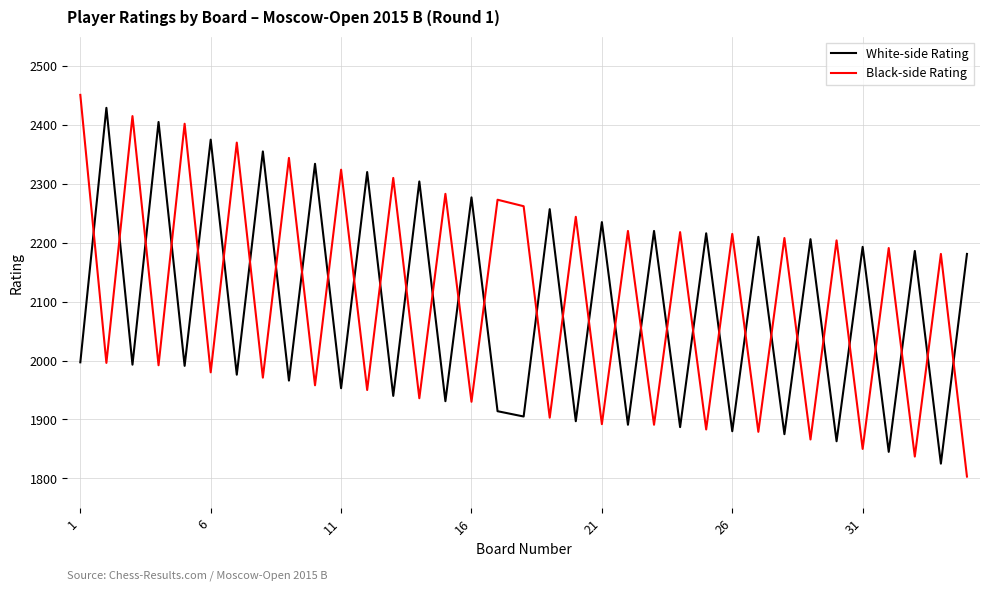

Which series ends up on top after the final intersection of Black-side Rating and White-side Rating?

White-side Rating